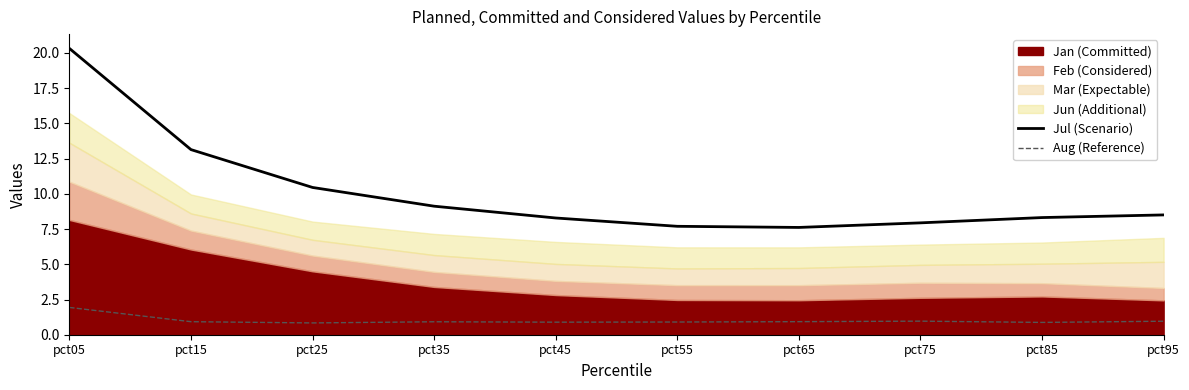

What is the difference between the Jul (Scenario) values at pct45 and pct65?

0.7